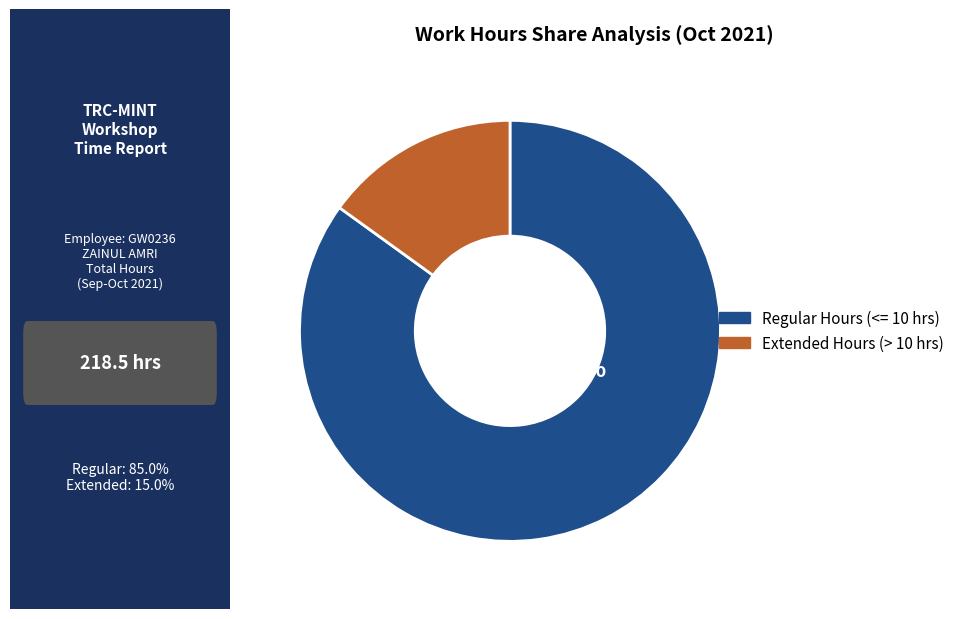

Is there any slice that represents more than half of the pie?

Yes